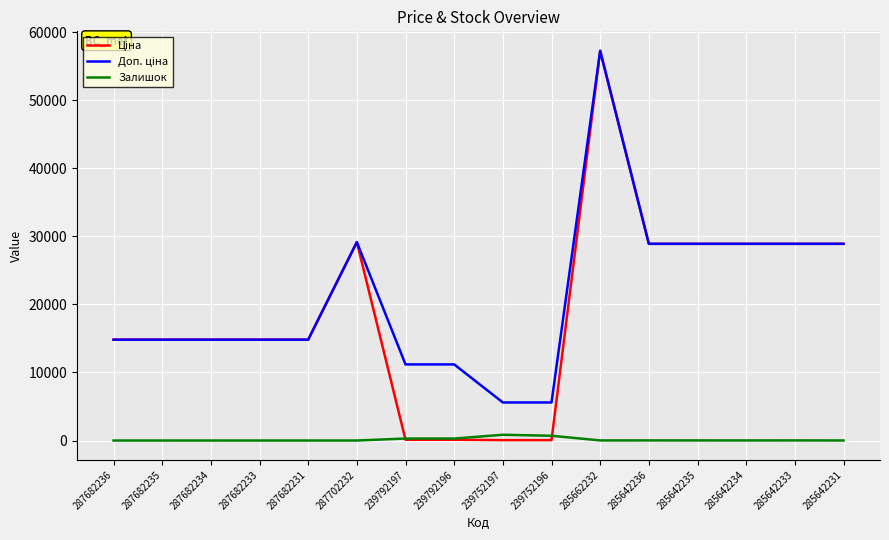

What is the spread (max minus min) of values at 287682236?

14817.6